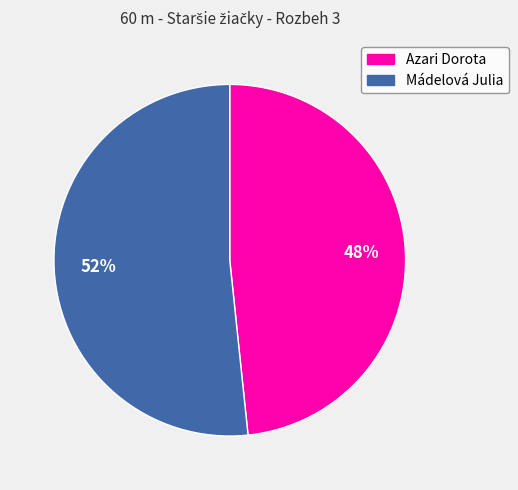

Between Azari Dorota and Mádelová Julia, which is larger?

Mádelová Julia